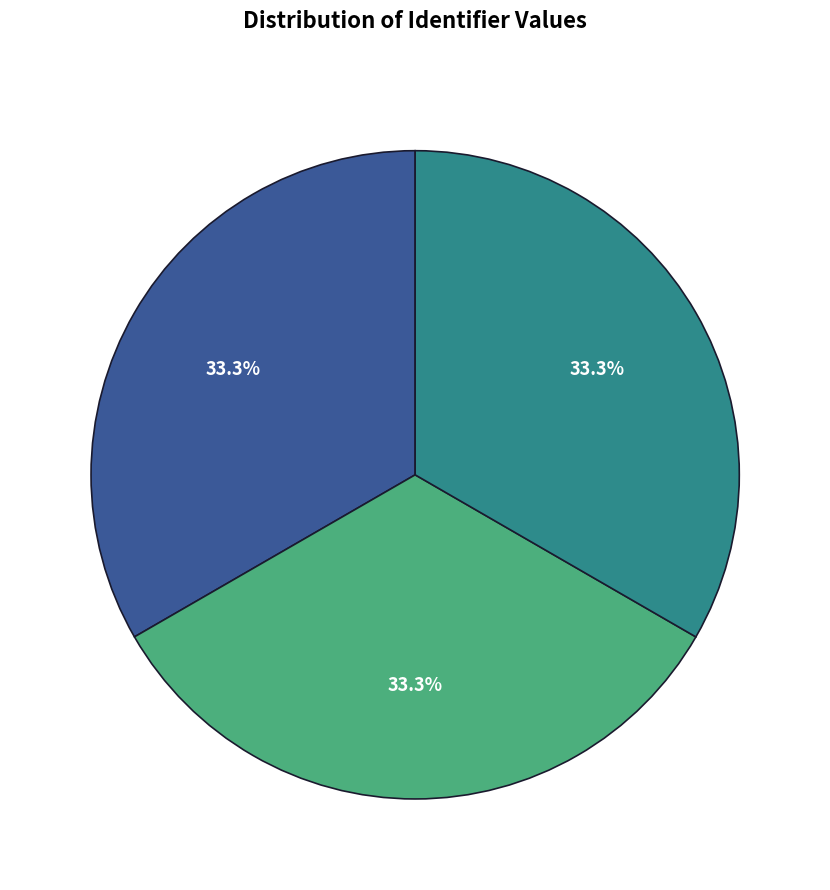

Is there a majority slice in this chart?

No